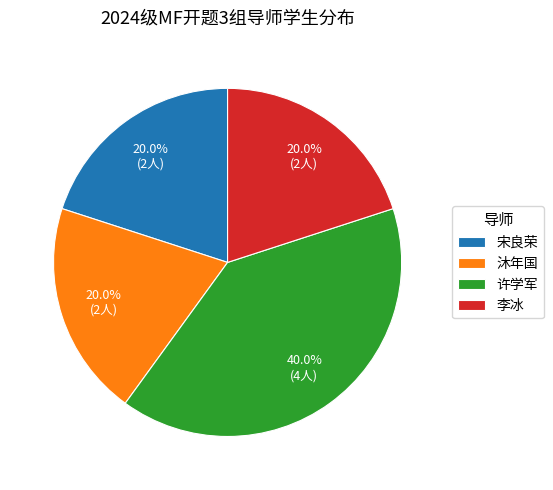

Does 许学军 represent more than half of the total?

No